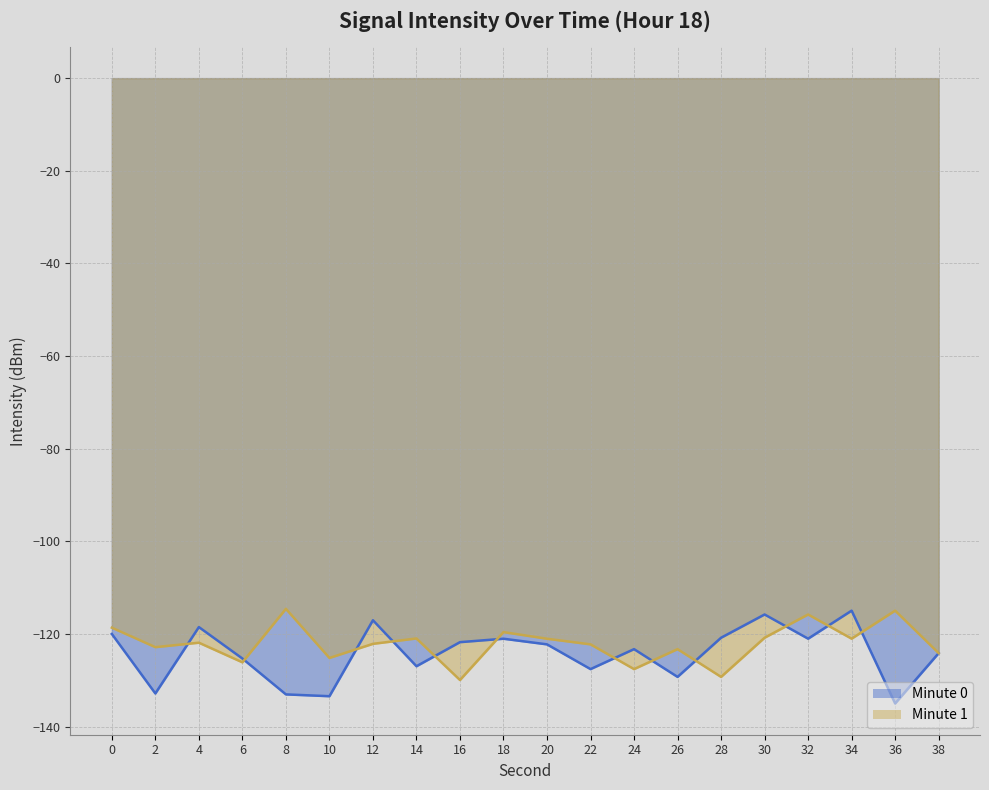

Rank the series by their maximum value, from highest to lowest.

Minute 1, Minute 0